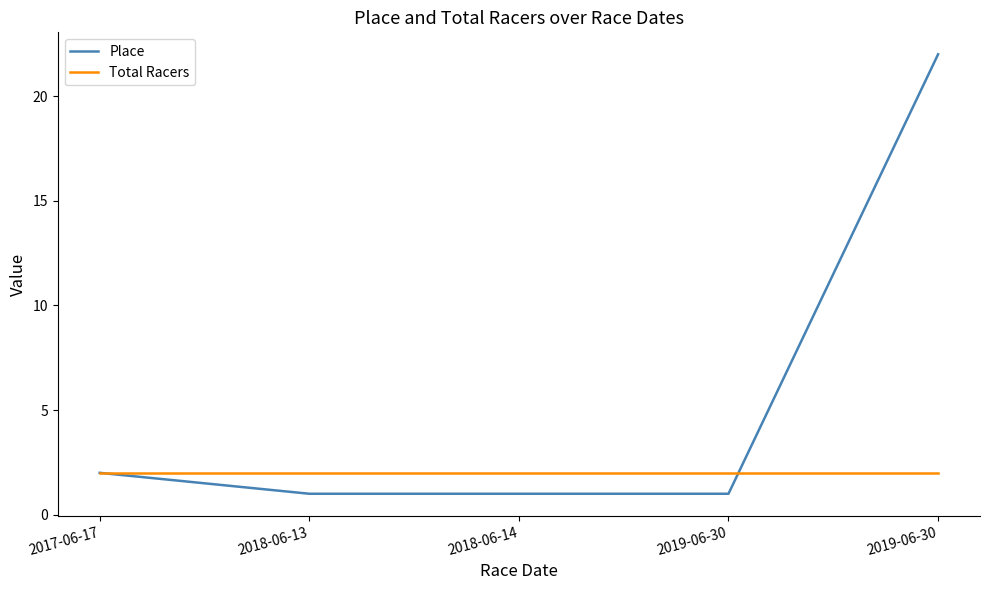

What are all the series names shown in the legend?

Place, Total Racers